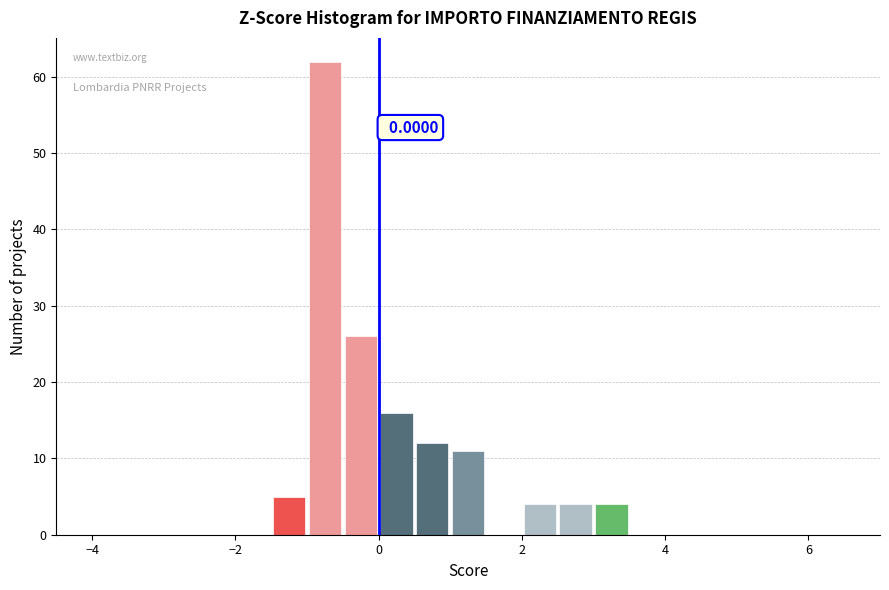

Read against the x-axis, roughly where is the centre of the tallest bar?

-0.8